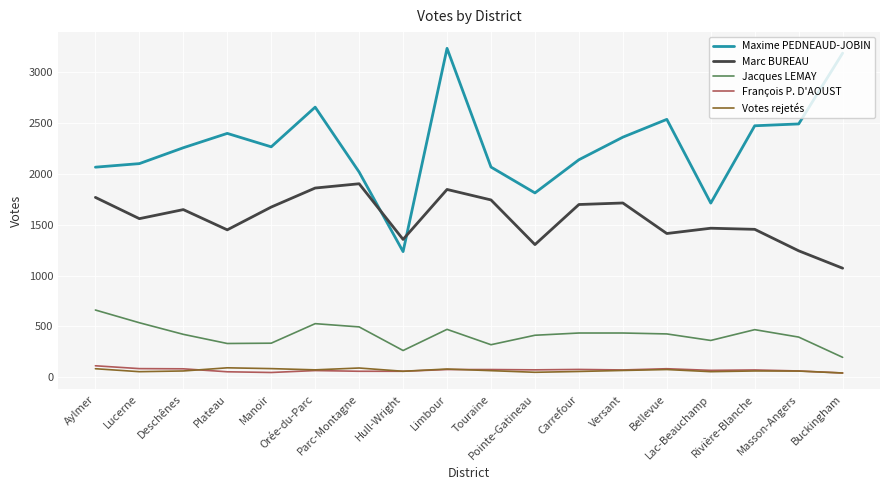

What is the difference between the Maxime PEDNEAUD-JOBIN values at Orée-du-Parc and Aylmer?

590